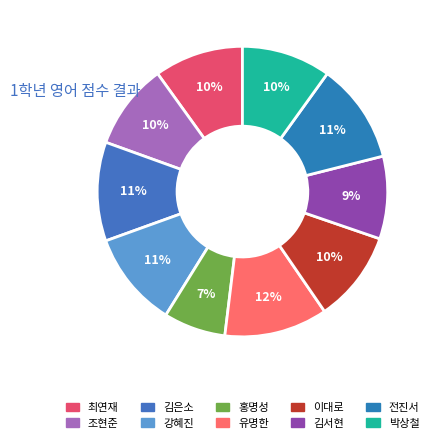

How many segments does this pie chart have?

10